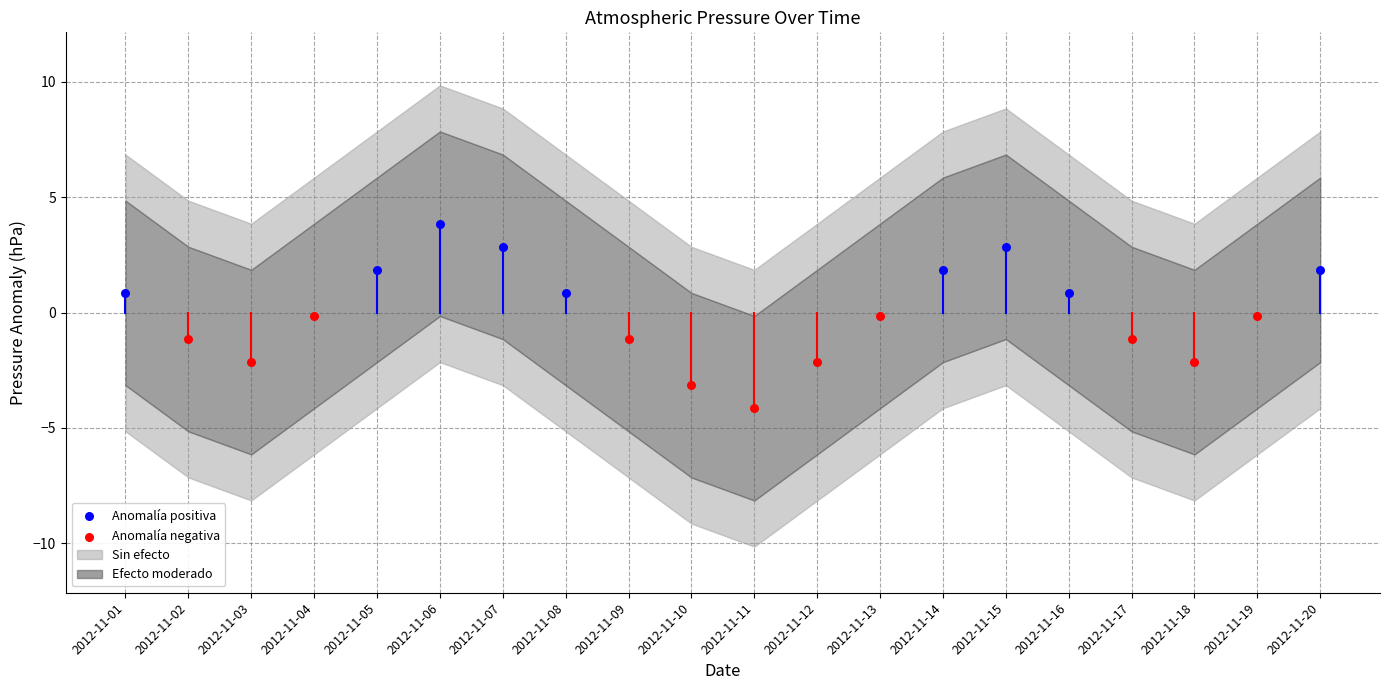

Which series contains the lowest Y value?

Anomalía negativa